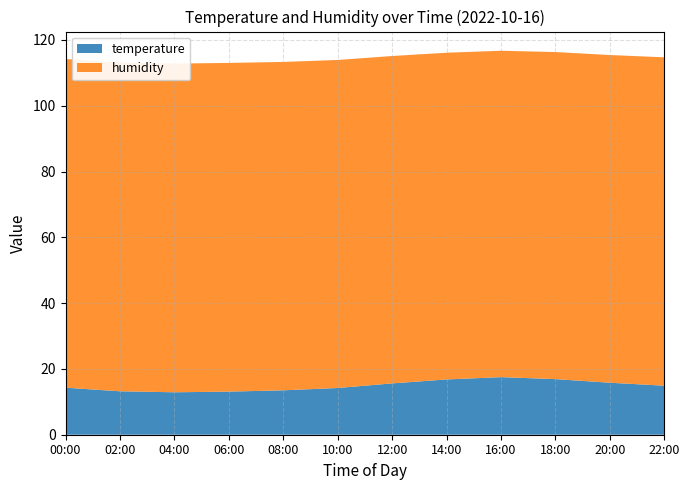

Reading left to right, list all the values displayed in this chart.

temperature: 14.3	13.2	12.9	13.1	13.5	14.2	15.6	16.8	17.5	16.9	15.8	14.9
humidity: 99.9	99.9	99.9	99.9	99.8	99.7	99.5	99.3	99.2	99.4	99.6	99.8